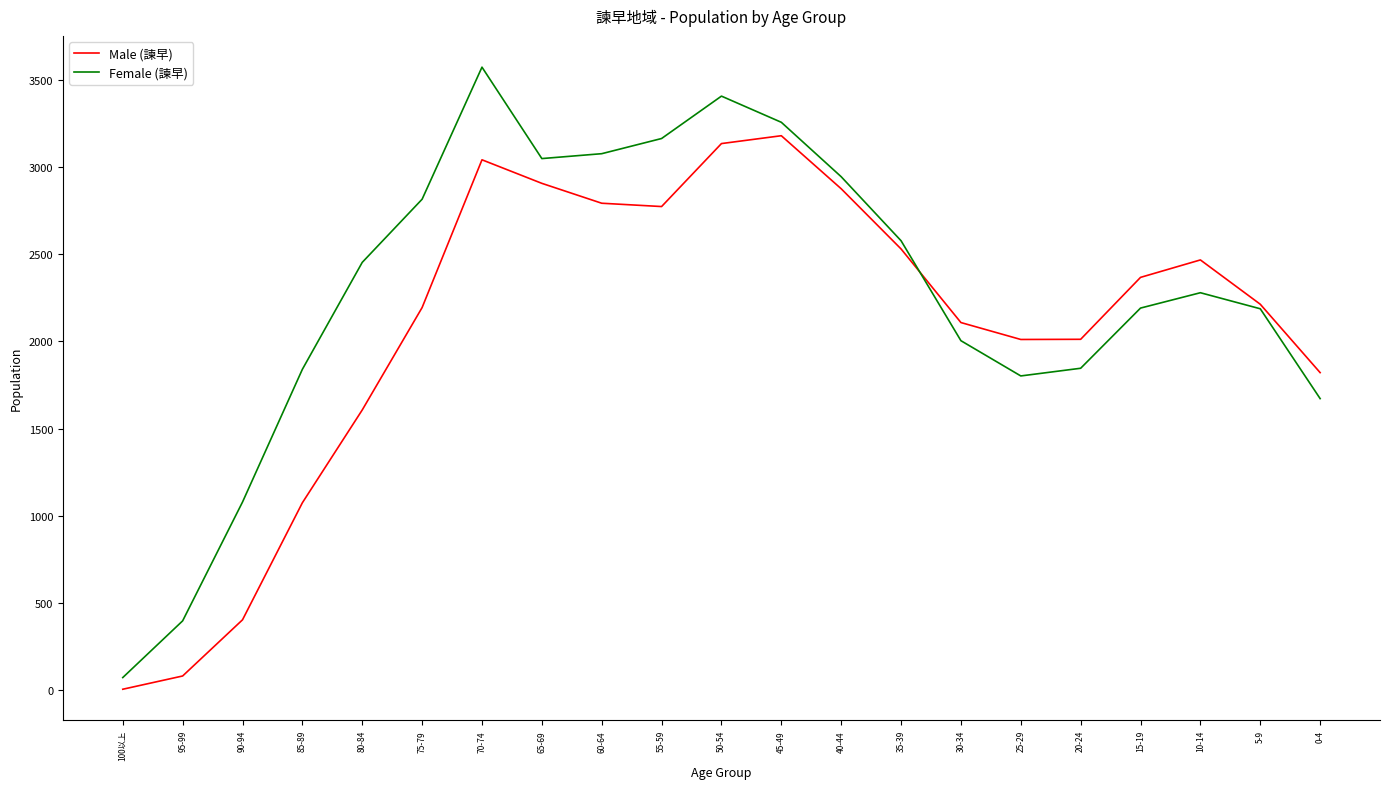

What is the total value across all series at 55-59?

5936